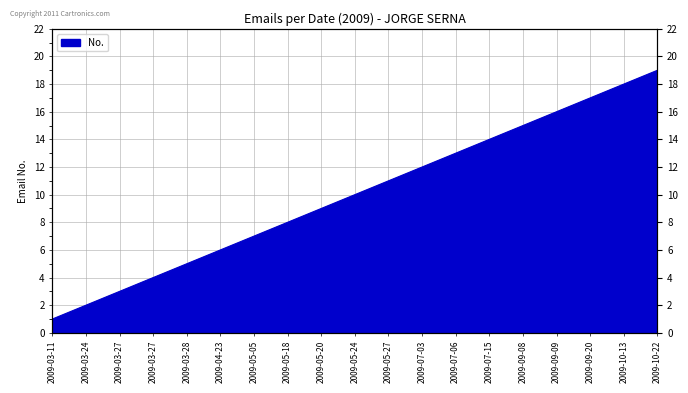

What is the average value?

10